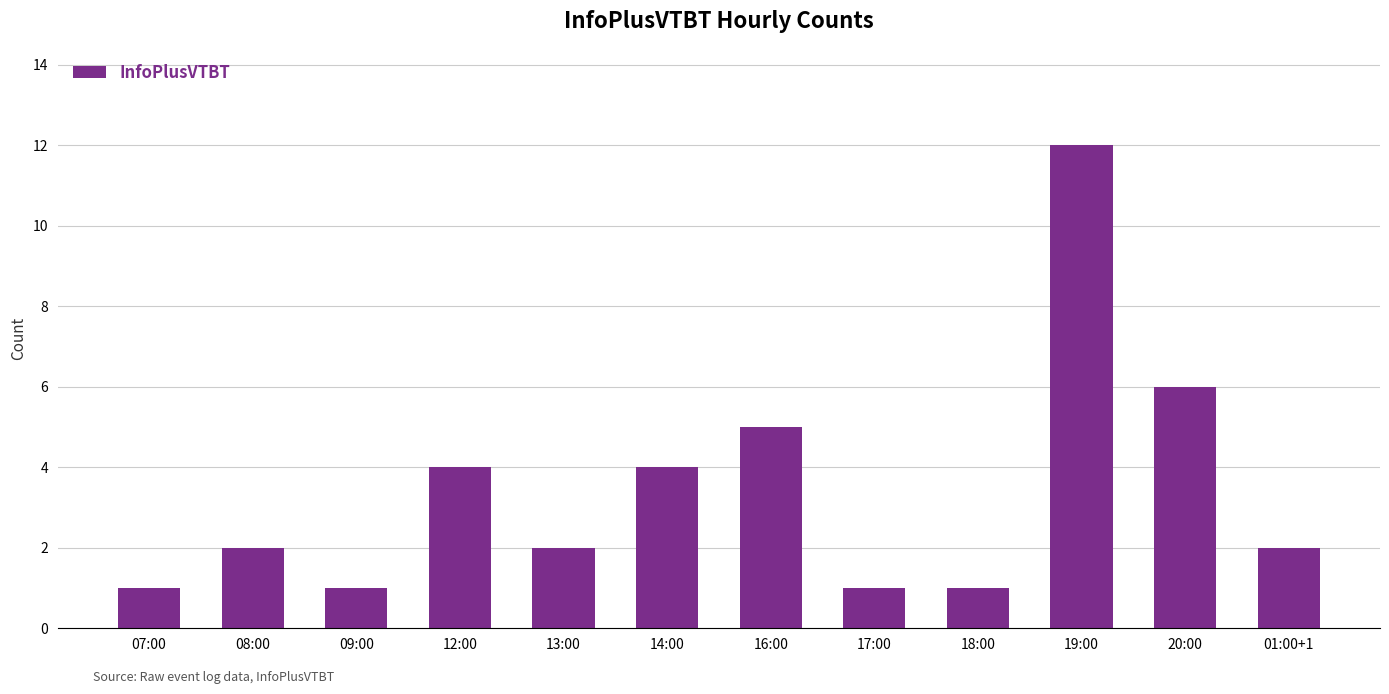

What is the average value?

3